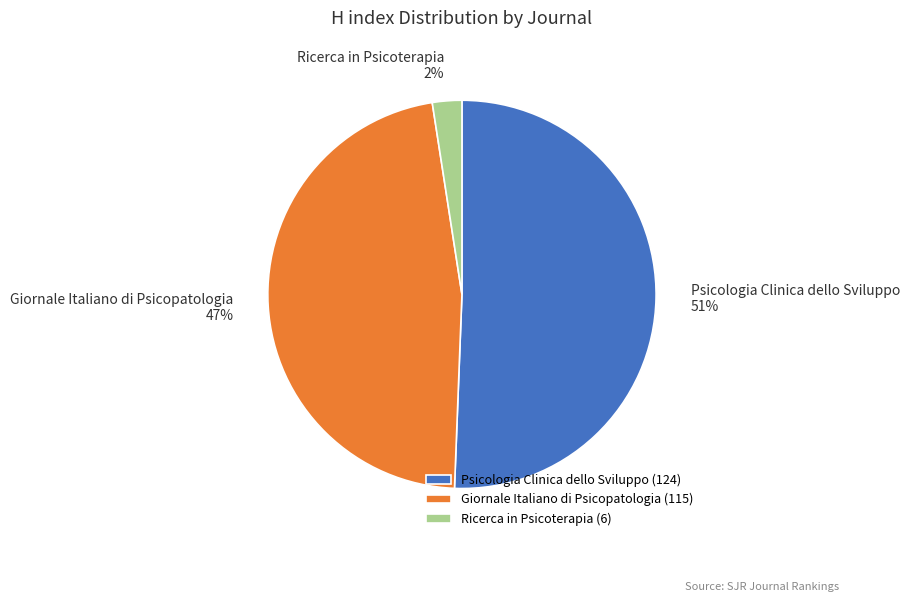

To the nearest percent, what is the average slice percentage?

33%